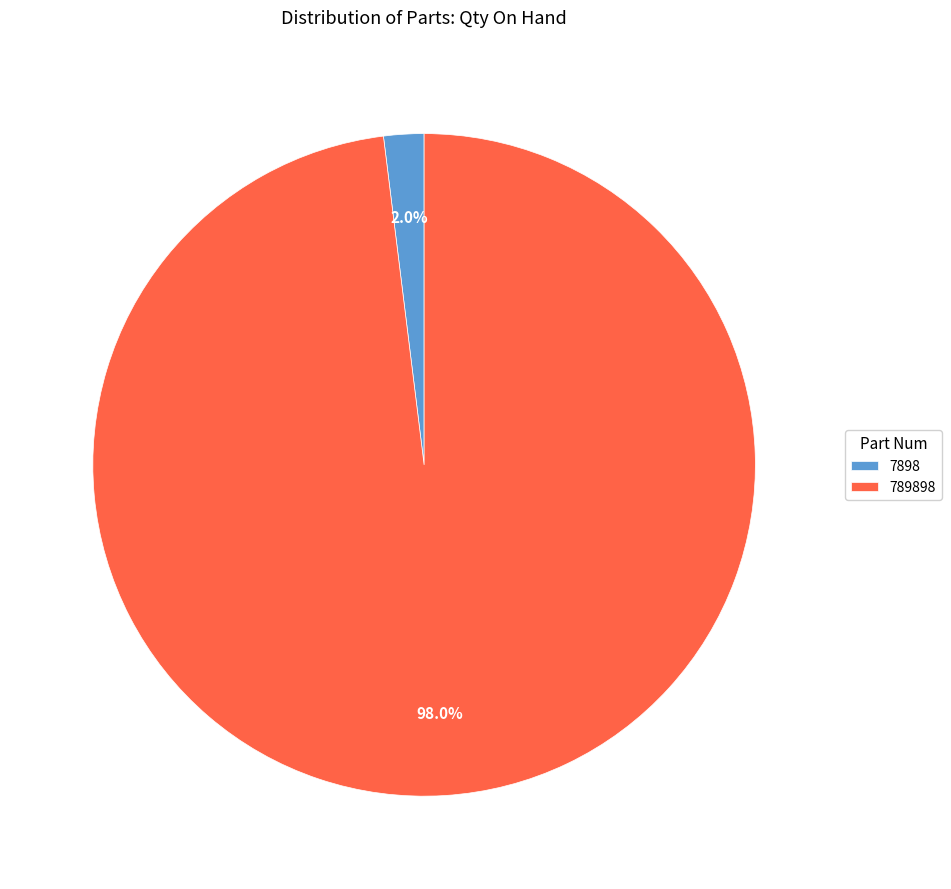

Count the number of slices in the pie.

2